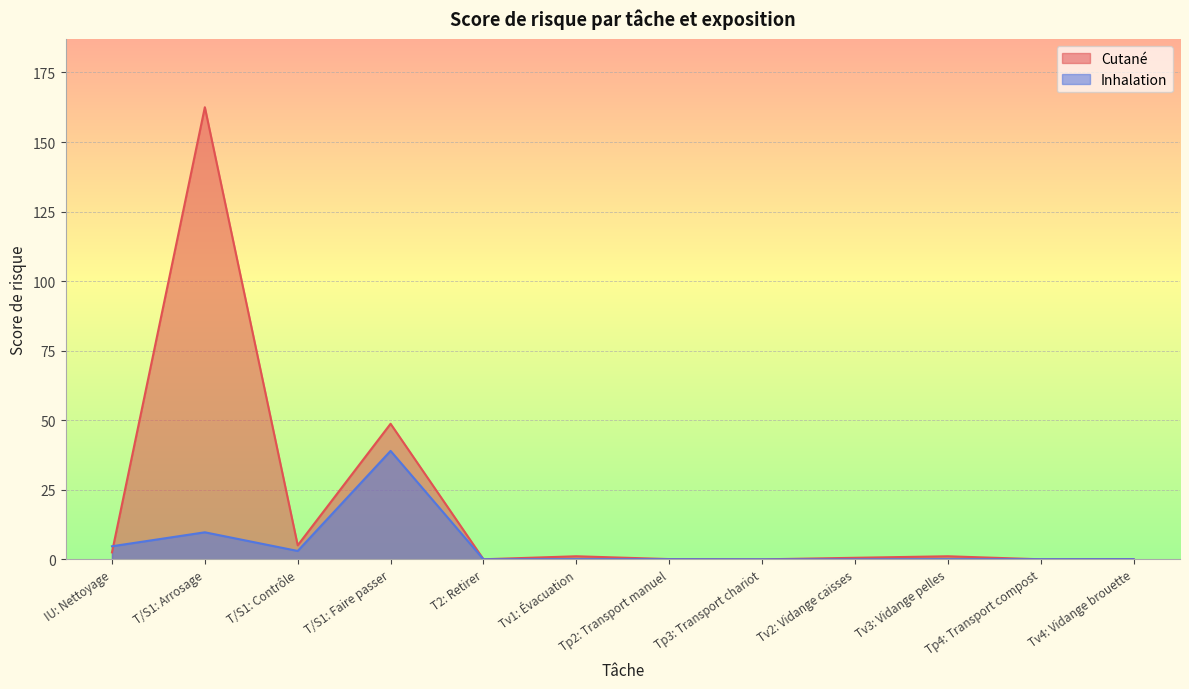

What is the label of the 3rd point from the right?

Tv3: Vidange pelles